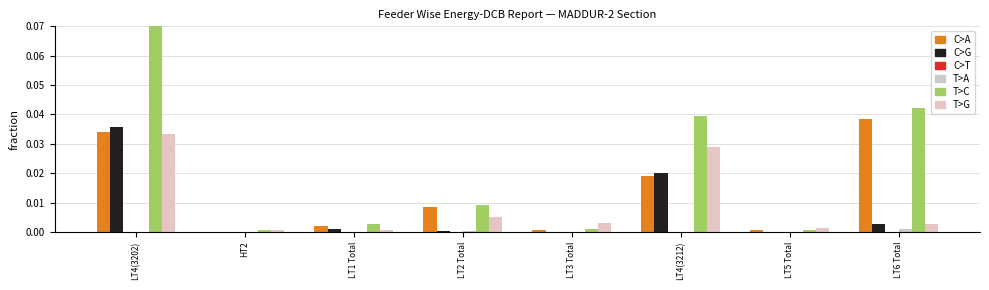

How many groups of bars are there?

8